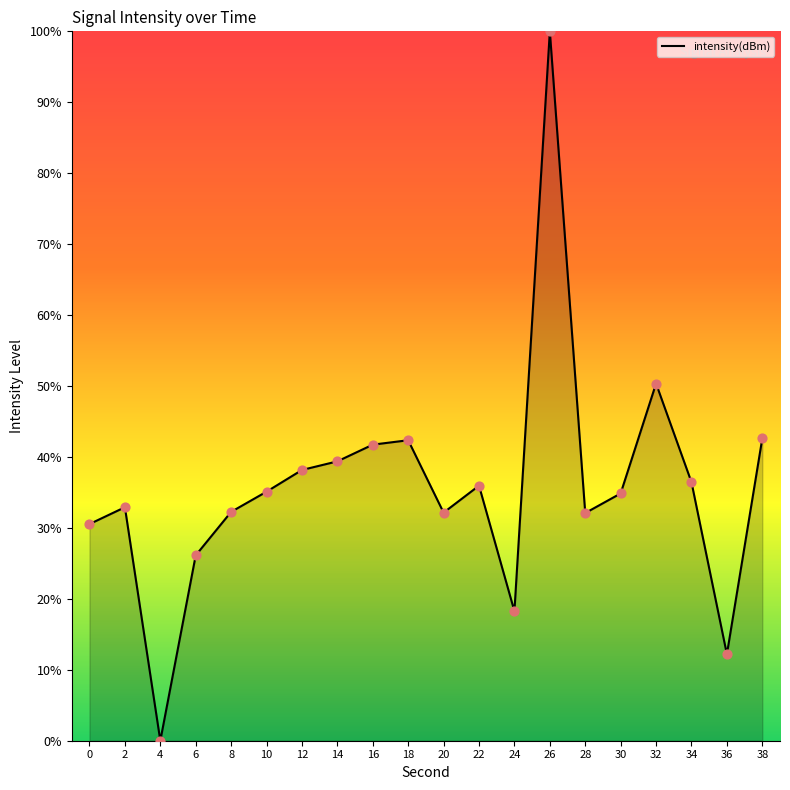

What is the change in value from 0 to 6?

-4.4